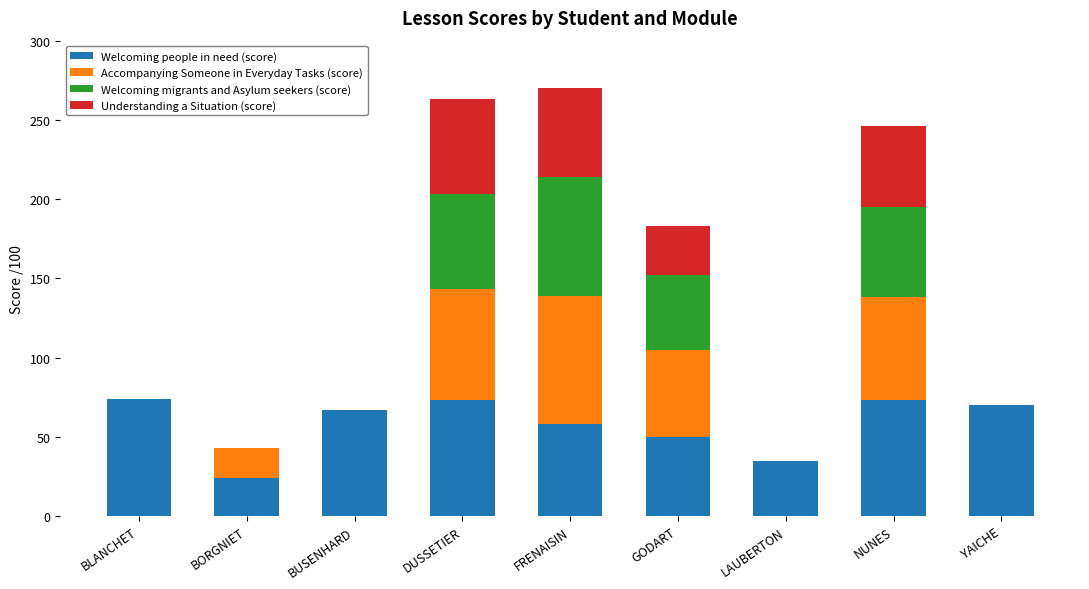

Is it true that Welcoming people in need (score) equals 92 at FRENAISIN?

False